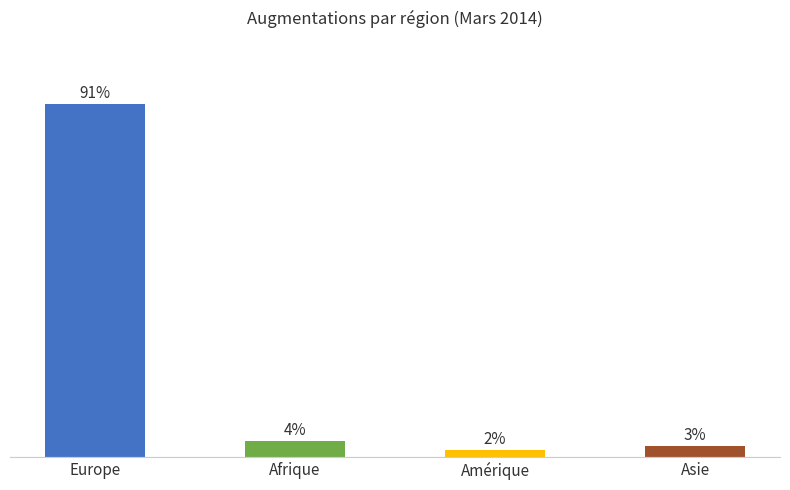

What is the maximum value shown in the chart?

91.4